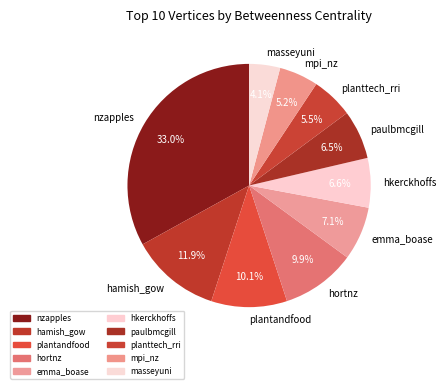

What is the smallest slice in the pie chart?

masseyuni